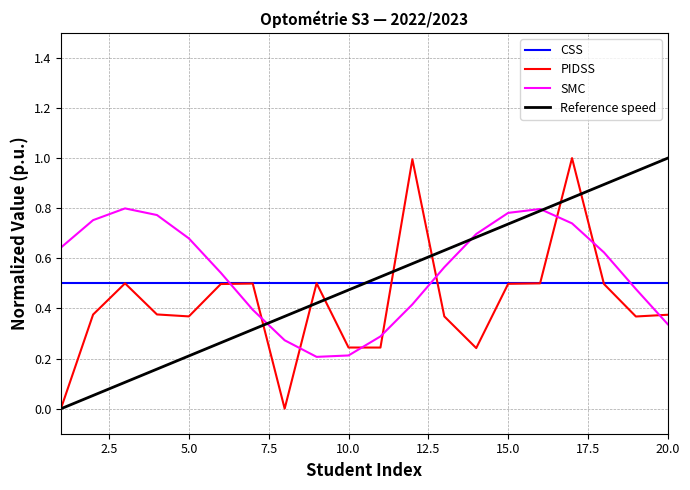

What is the highest value of the PIDSS series?

1.0